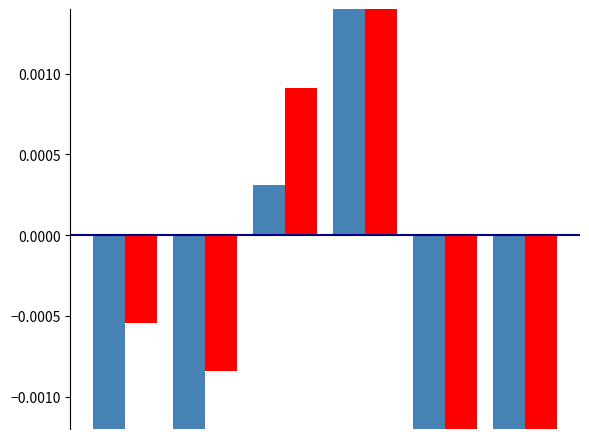

How many values in Белки are below zero?

4